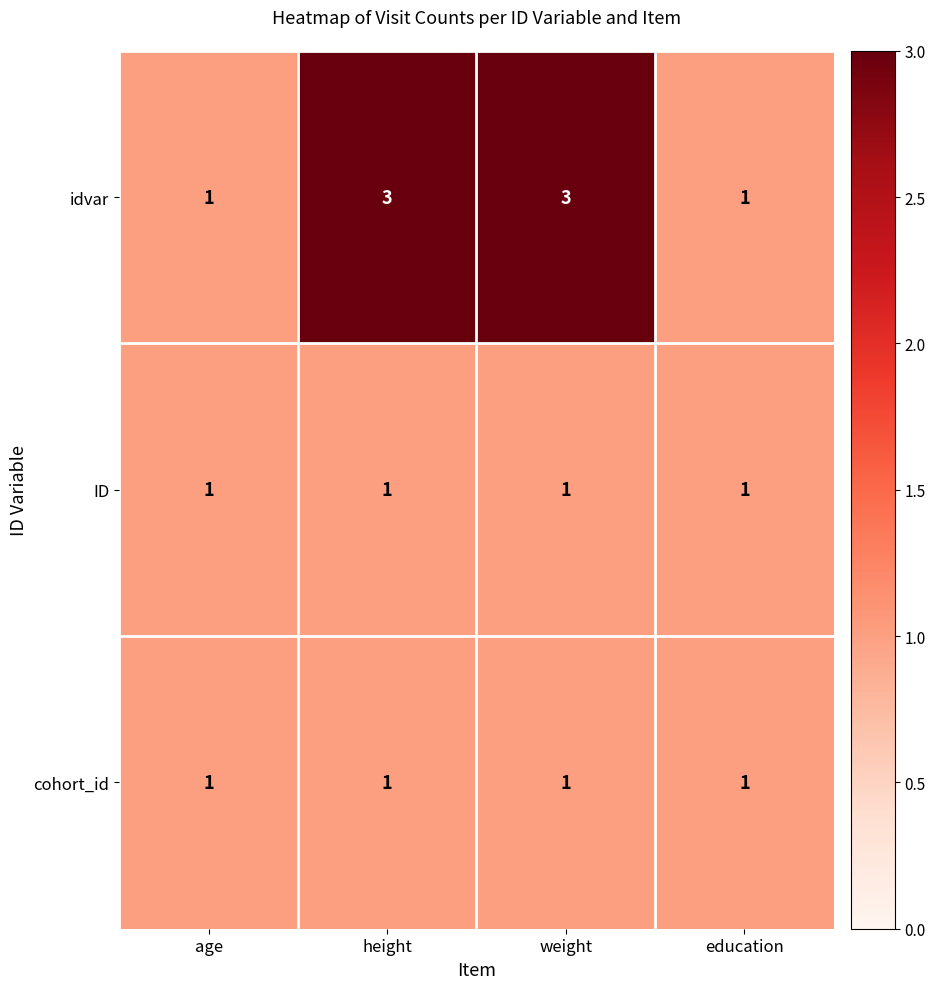

Reading right to left, list all the values displayed in this chart.

idvar: 1	3	3	1
ID: 1	1	1	1
cohort_id: 1	1	1	1